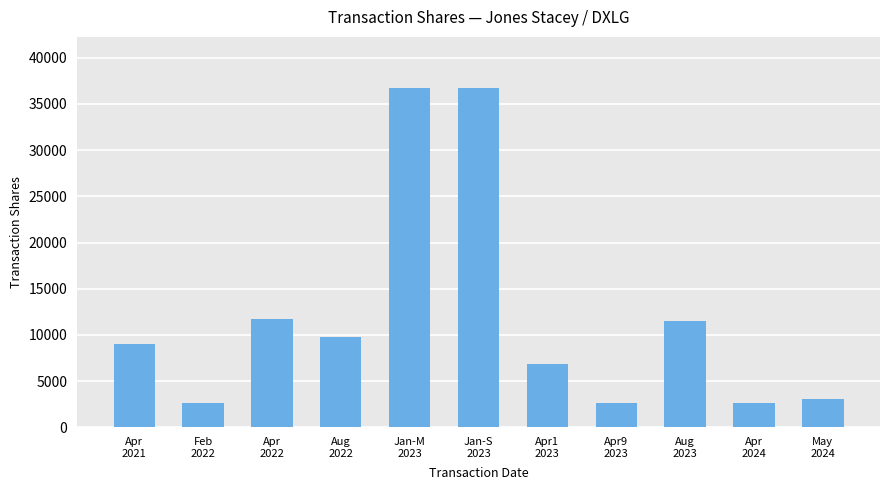

What is the value of the 6th bar from the left?

36751